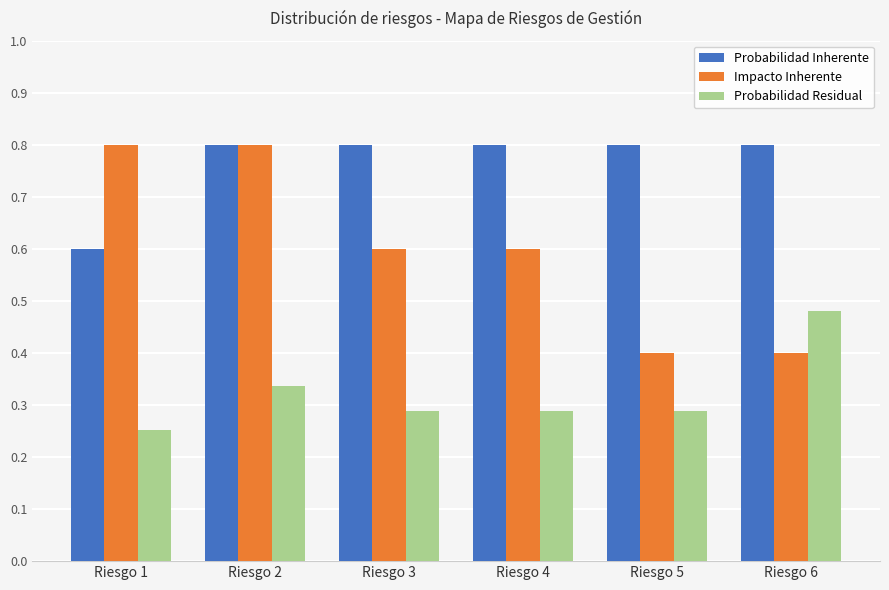

List the series in order of their overall mean, highest first.

Probabilidad Inherente, Impacto Inherente, Probabilidad Residual